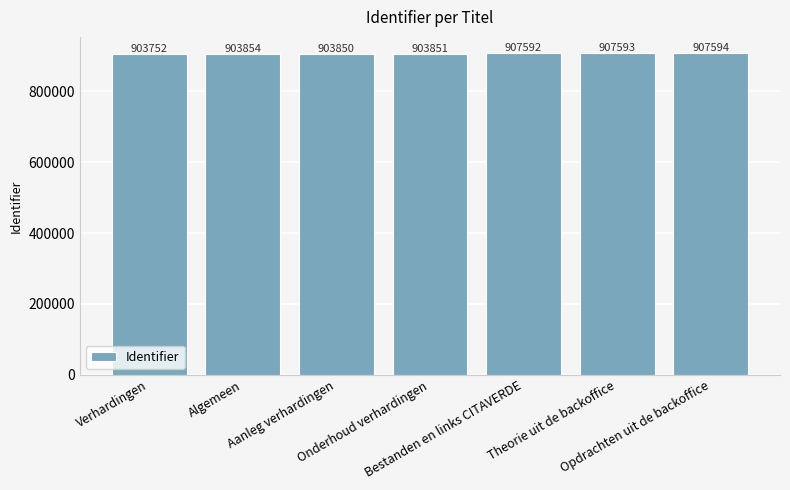

What is the minimum value shown in the chart?

903752